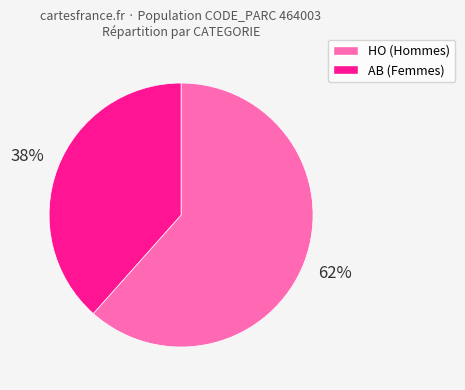

To the nearest percent, what percentage of the pie is HO?

62%